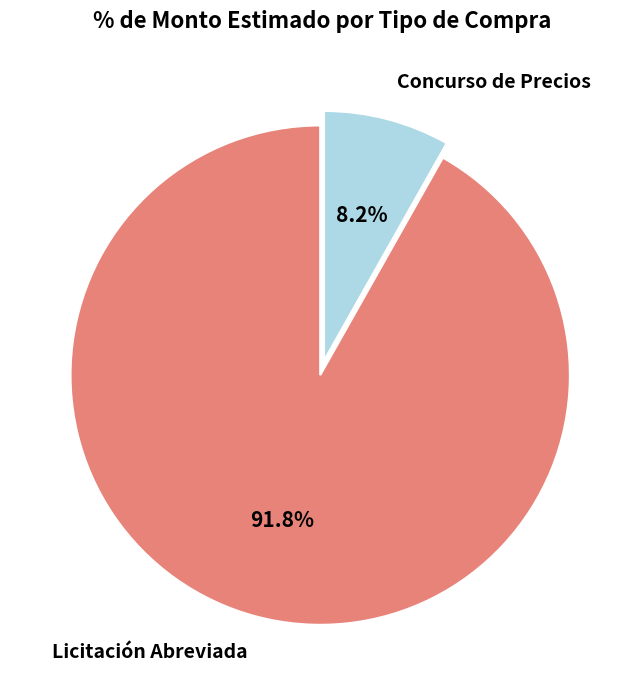

How many segments does this pie chart have?

2